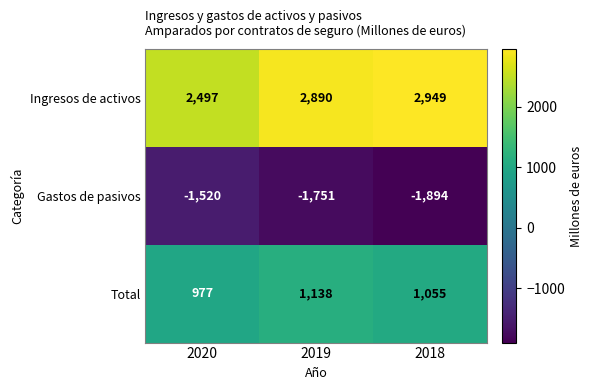

Between 2019 and 2018, which series saw the biggest shift?

Gastos de pasivos